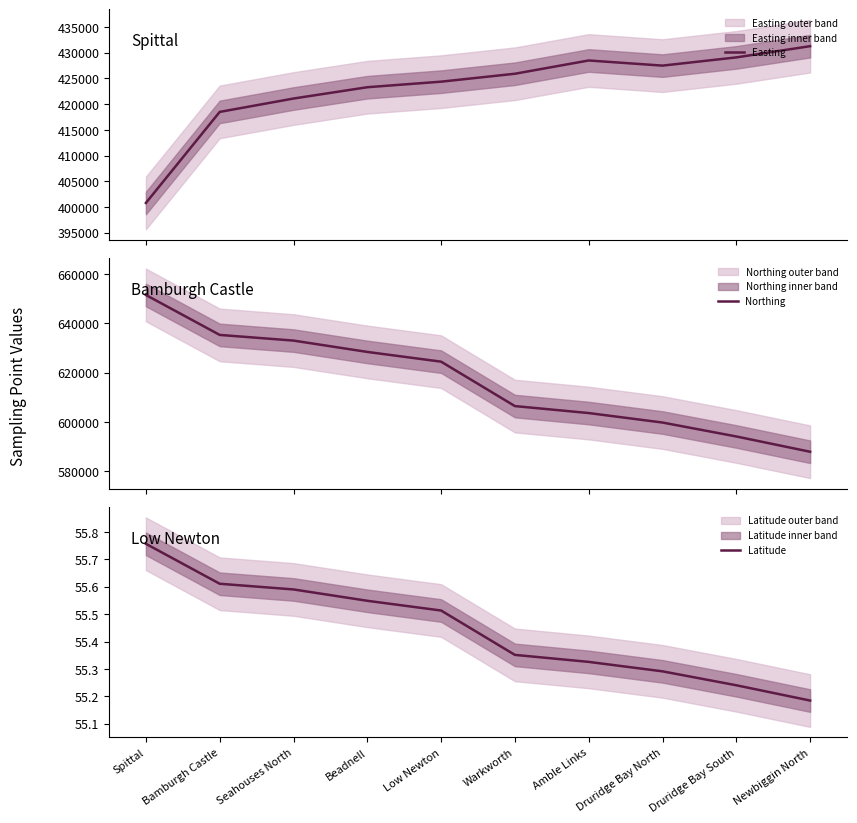

List the series in order of their overall mean, highest first.

Northing, Easting, Latitude